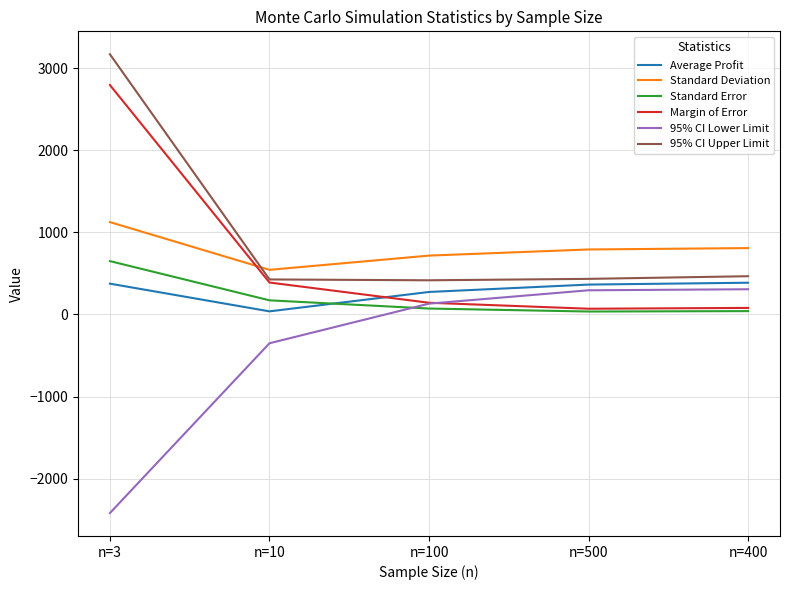

True or false: 95% CI Lower Limit and 95% CI Upper Limit intersect in this chart.

False